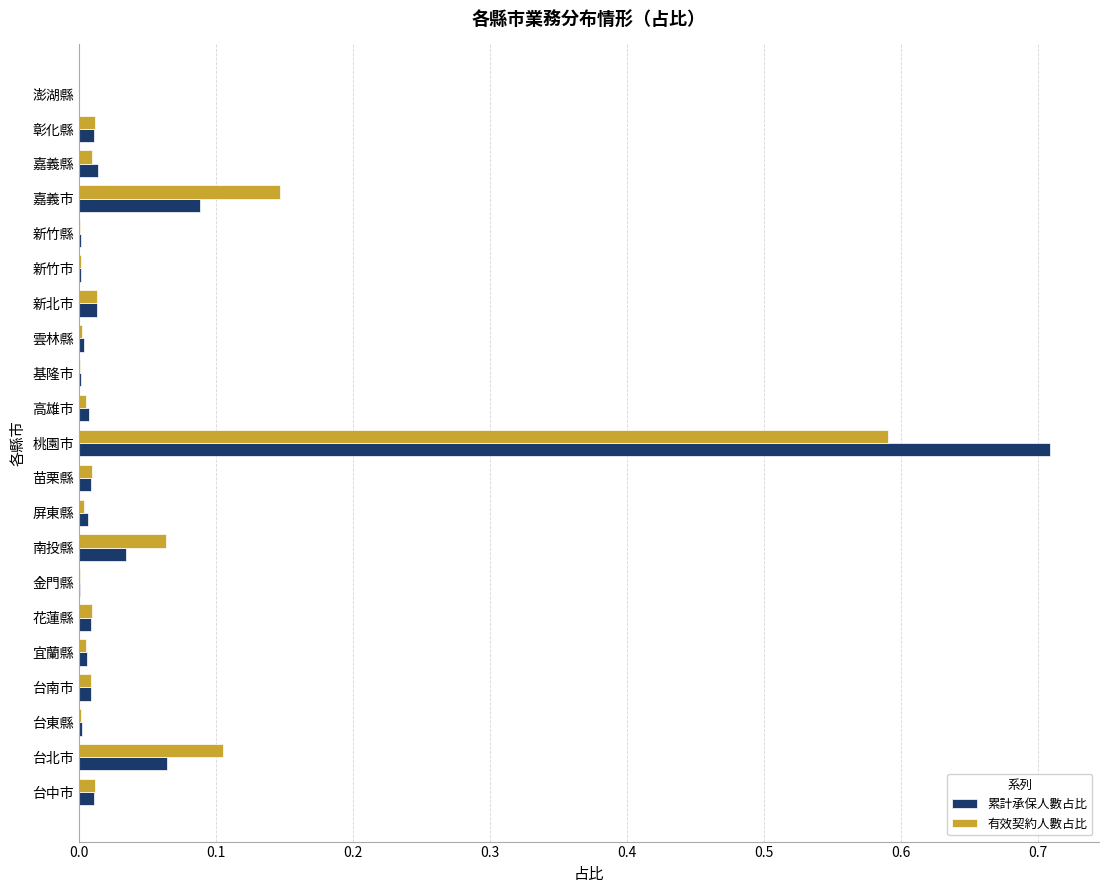

What is the sum of all 累計承保人數占比 values?

1.0